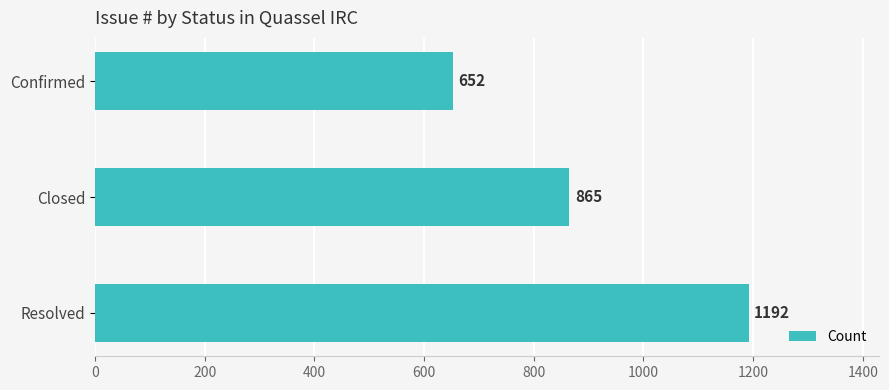

The chart shows a value of 1587 at Resolved. True or false?

False